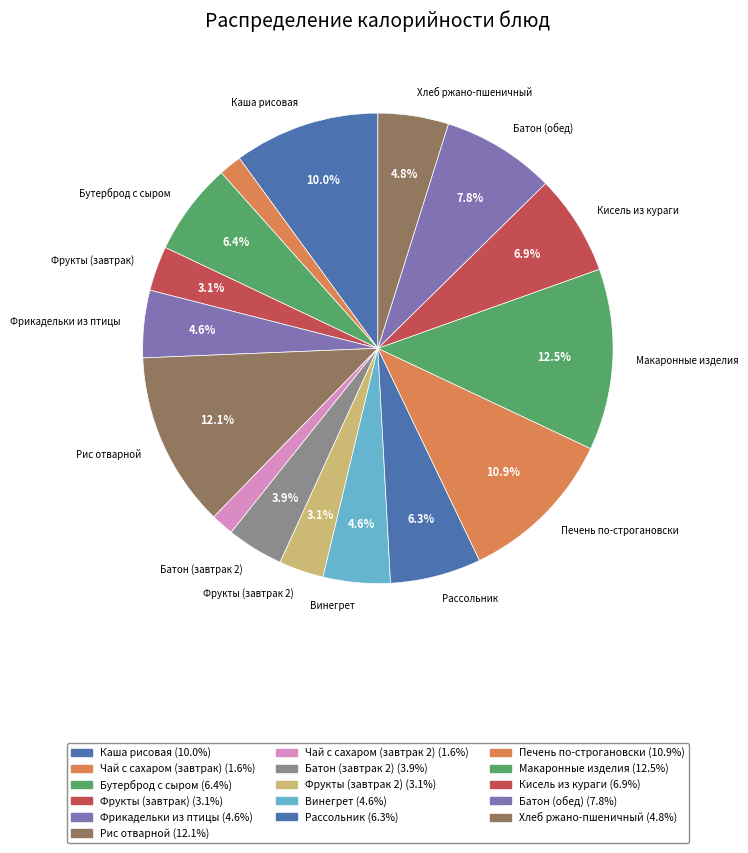

How many slices are in this pie chart?

16